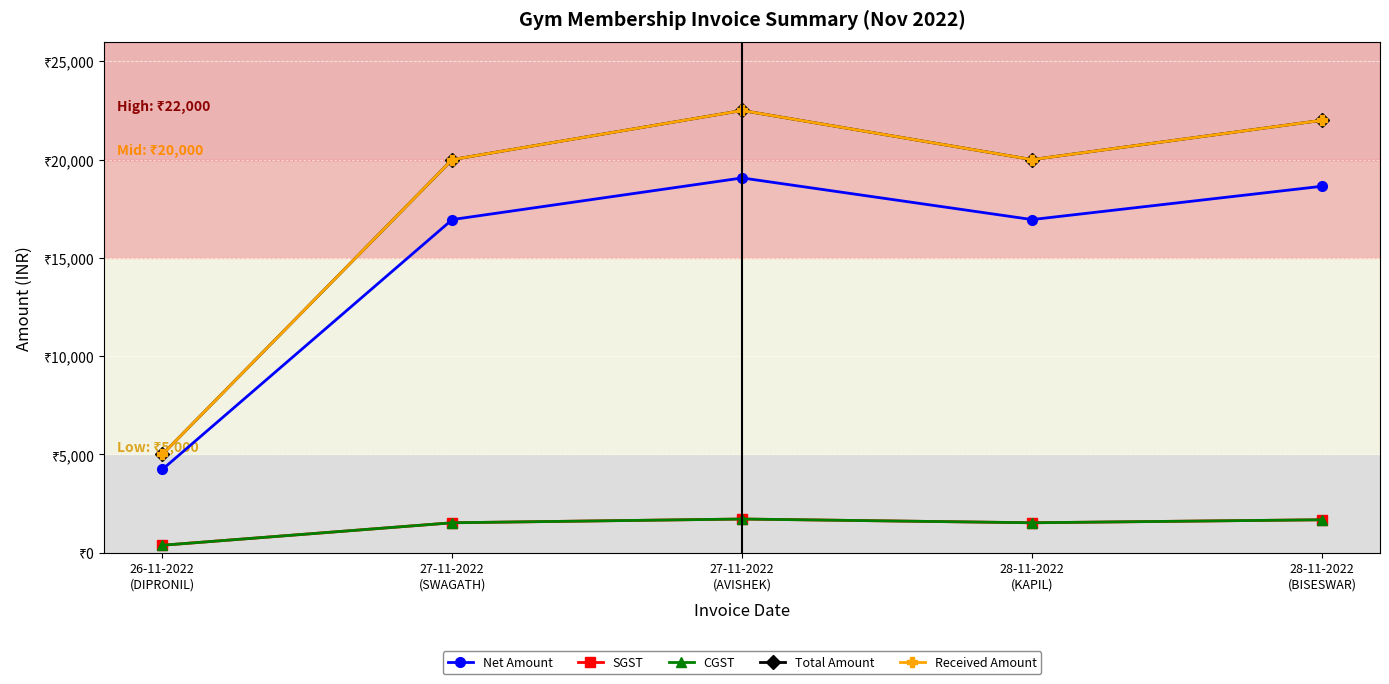

How many interior local peaks does the Net Amount series have?

1